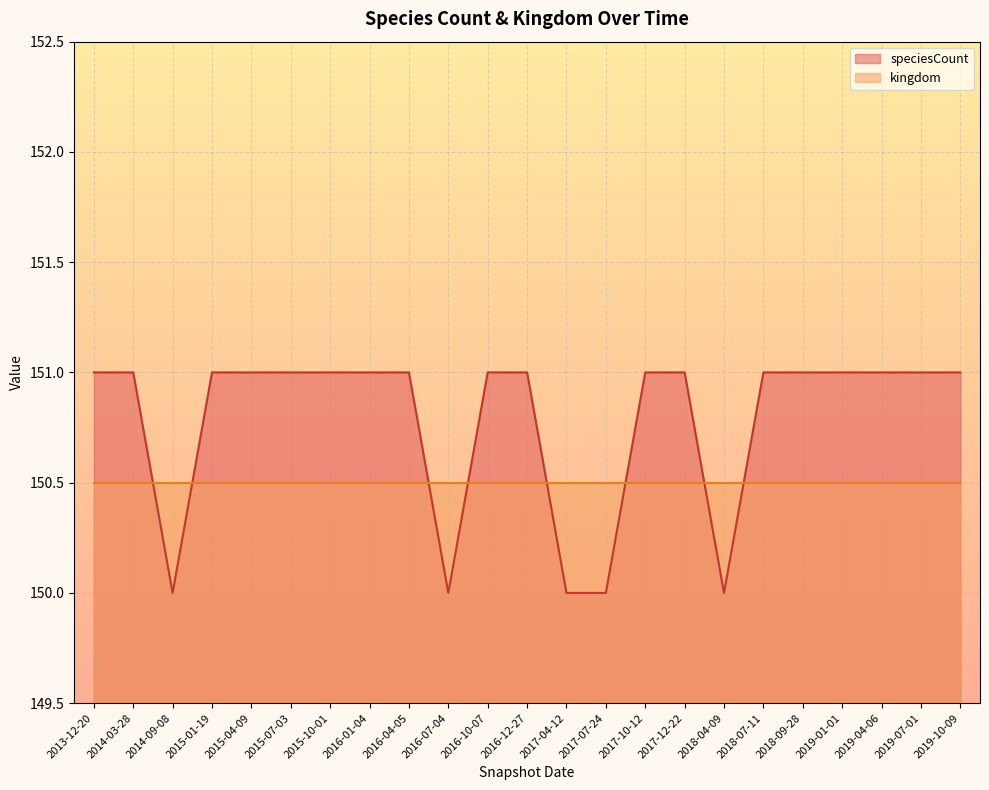

Which series ends up on top after the final intersection of kingdom and speciesCount?

speciesCount